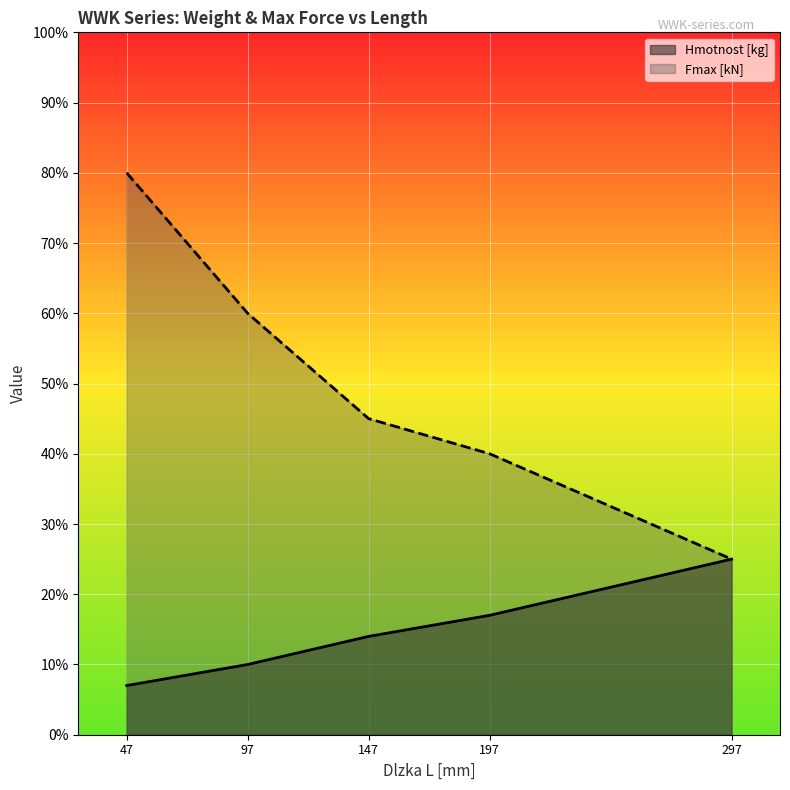

Rank the categories by Hmotnost [kg] value from lowest to highest.

47, 97, 147, 197, 297